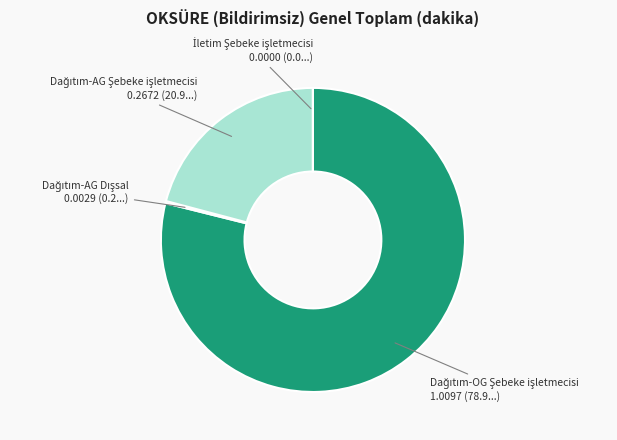

Does any single category account for the majority?

Yes